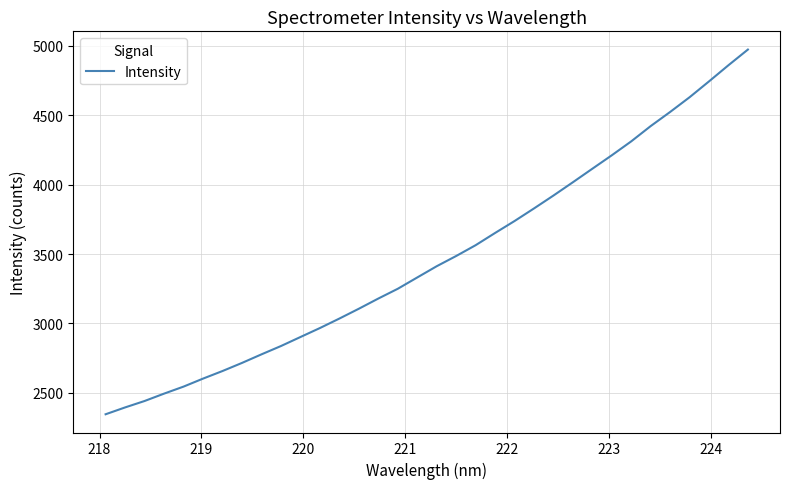

What is the smallest value displayed?

2345.1